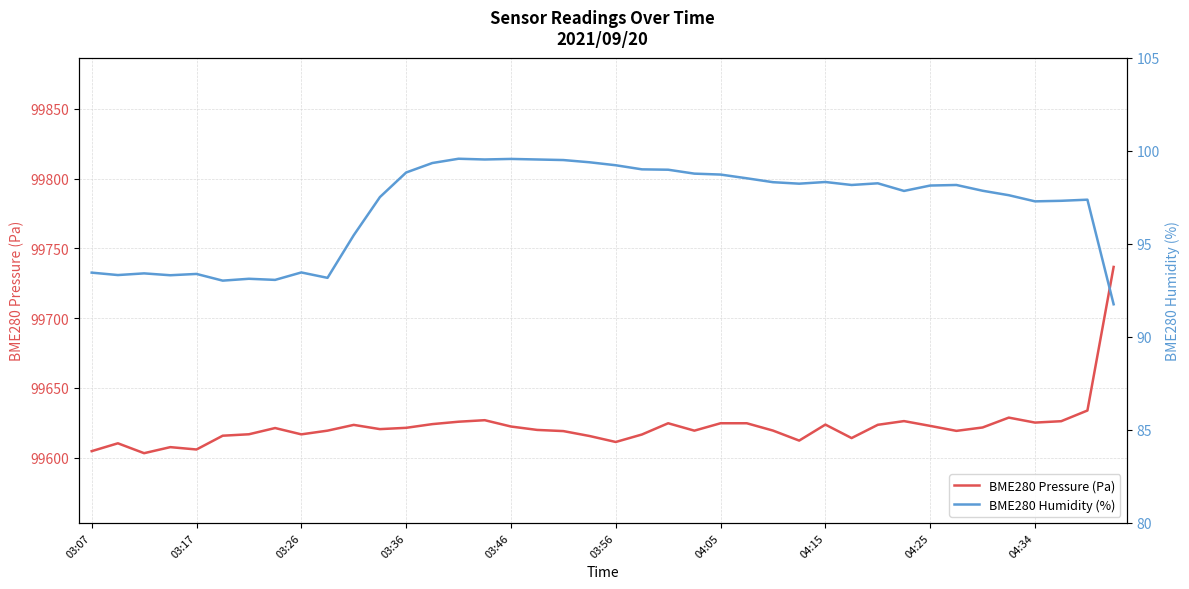

How many interior local peaks does the BME280 Pressure (Pa) series have?

9